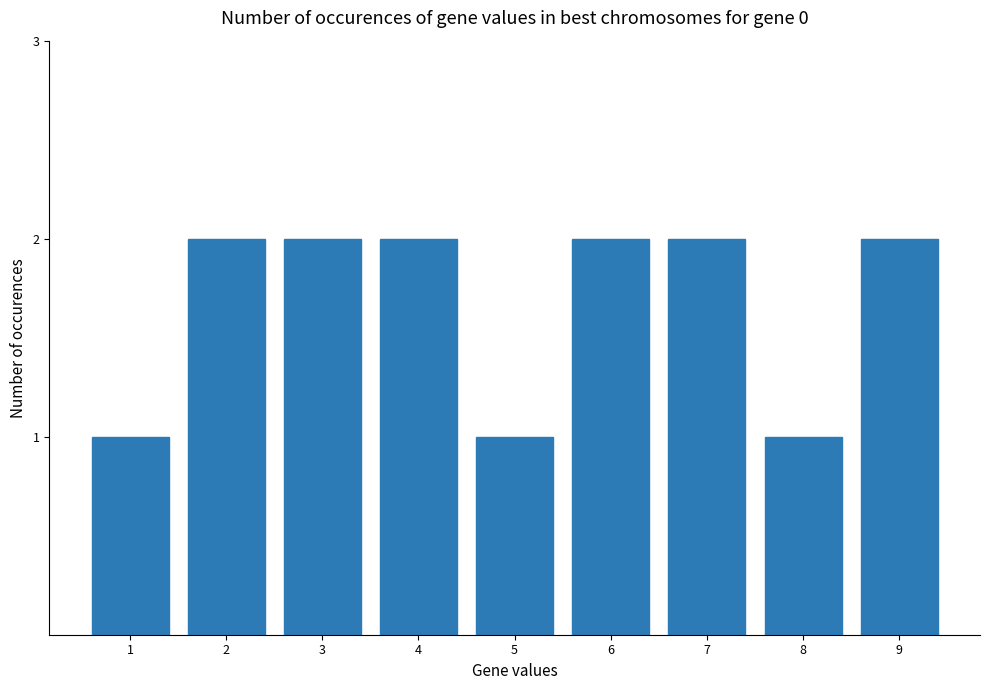

Reading left to right, extract all data points from this chart.

1=1	2=2	3=2	4=2	5=1	6=2	7=2	8=1	9=2